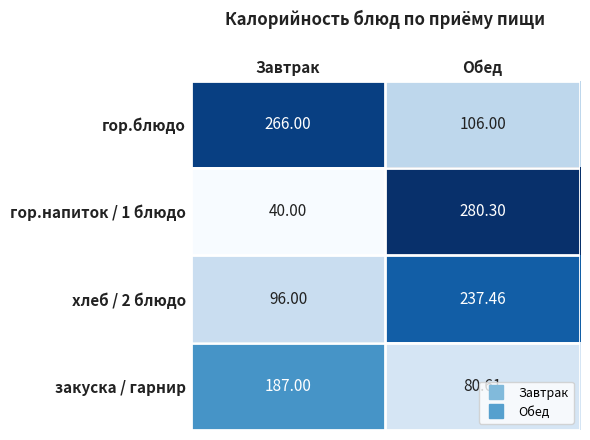

List the labels in order of гор.напиток / 1 блюдо value, smallest first.

Завтрак, Обед